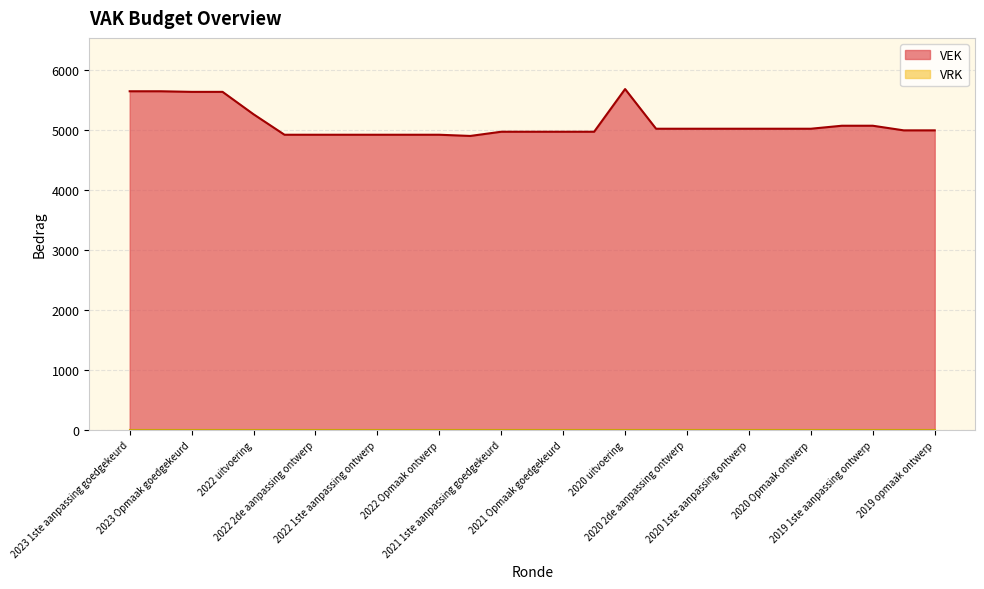

How many lines are shown in the chart?

2